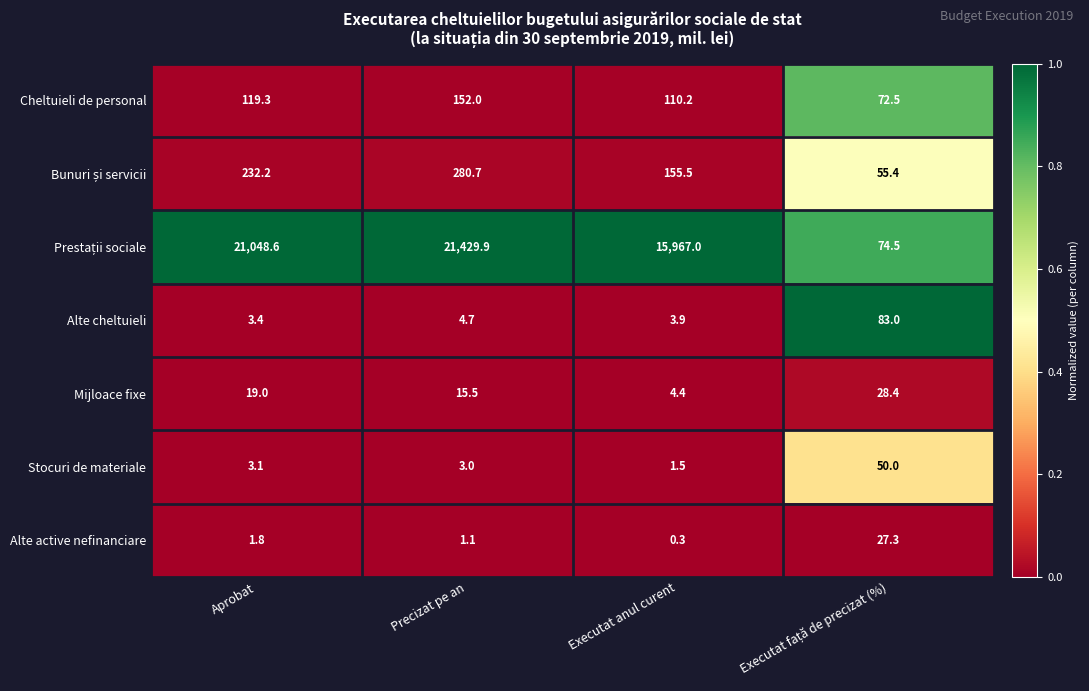

The value of Cheltuieli de personal at Precizat pe an is 254.1. True or false?

False